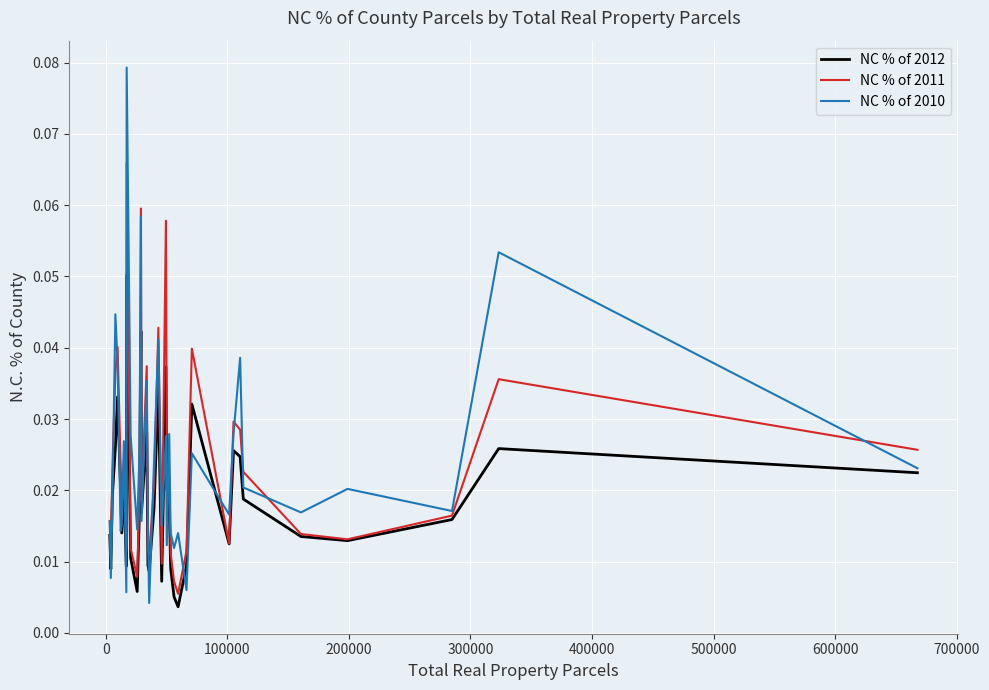

Which series has the largest range (max minus min)?

NC % of 2010